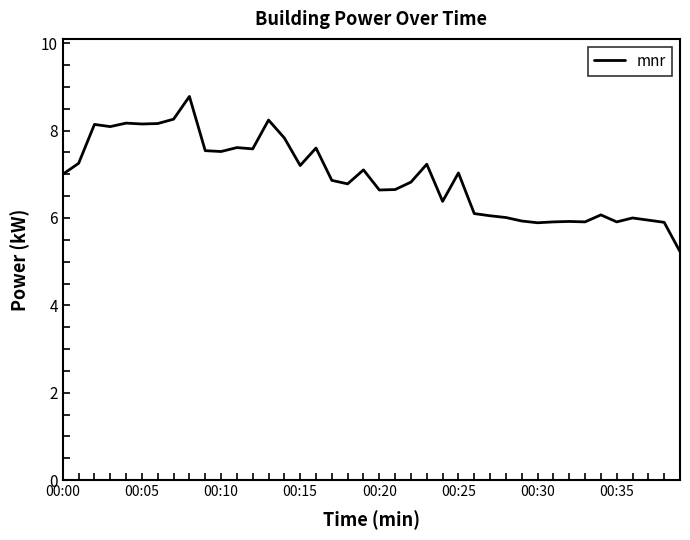

What is the minimum value shown in the chart?

5.2